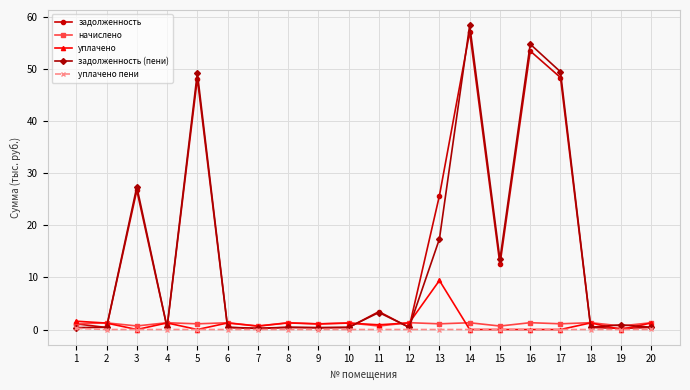

What is the maximum value shown in the chart?

58.4